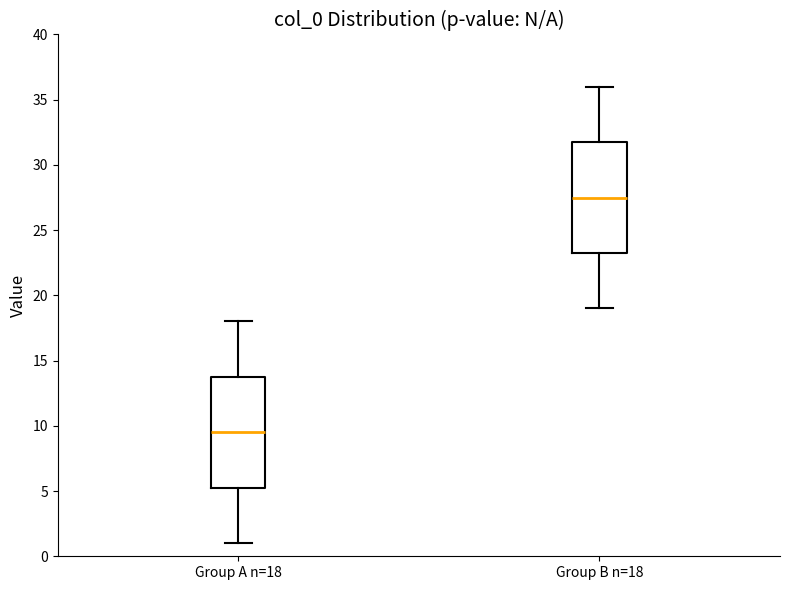

Reading left to right, read every box against the y-axis: the position of its median line, the range the box covers, and the ends of its whiskers. The values are not printed on the chart, so give them approximately, as read against the axis.

Group A n=18: median 9.5, box 5.5 to 14.0, whiskers 1.0 to 18.0
Group B n=18: median 27.5, box 23.5 to 32.0, whiskers 19.0 to 36.0